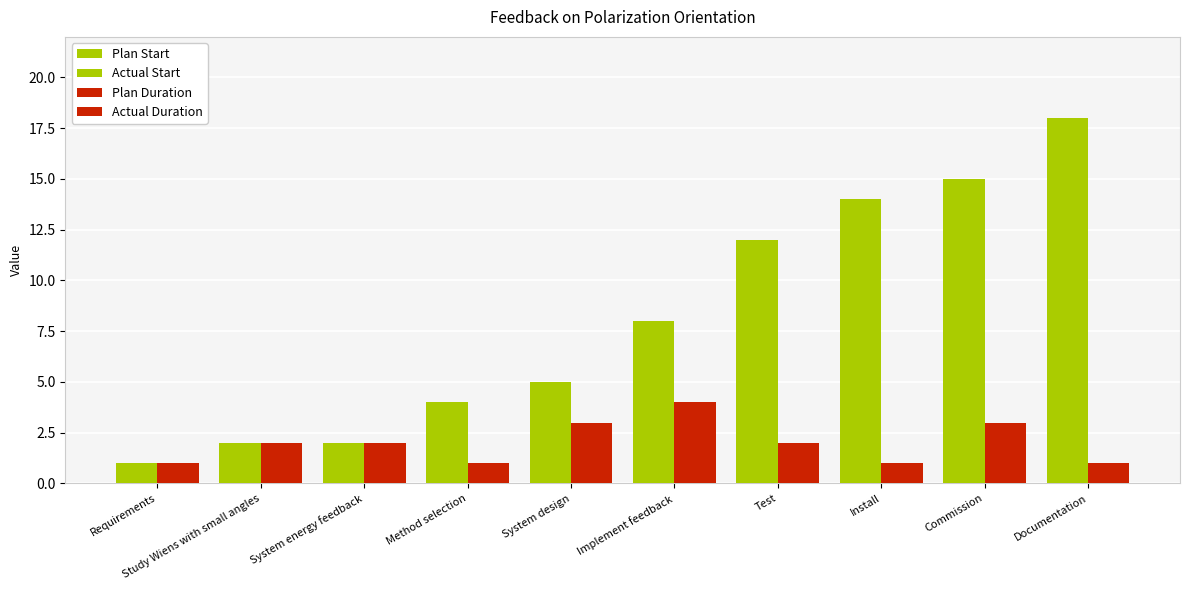

Reading left to right, list all the values displayed in this chart.

Plan Start: Requirements=1	Study Wiens with small angles=2	System energy feedback=2	Method selection=4	System design=5	Implement feedback=8	Test=12	Install=14	Commission=15	Documentation=18
Actual Start: Requirements=1	Study Wiens with small angles=2	System energy feedback=2	Method selection=4	System design=5	Implement feedback=8	Test=12	Install=14	Commission=15	Documentation=18
Plan Duration: Requirements=1	Study Wiens with small angles=2	System energy feedback=2	Method selection=1	System design=3	Implement feedback=4	Test=2	Install=1	Commission=3	Documentation=1
Actual Duration: Requirements=1	Study Wiens with small angles=2	System energy feedback=2	Method selection=1	System design=3	Implement feedback=4	Test=2	Install=1	Commission=3	Documentation=1